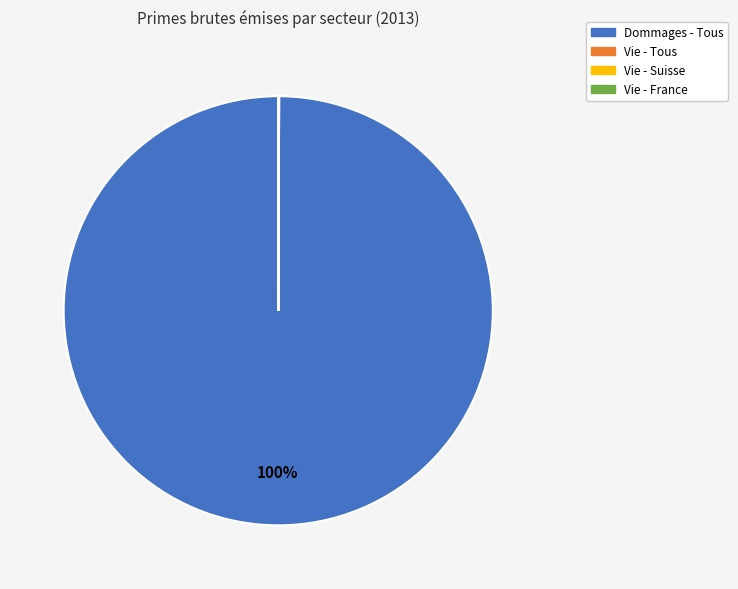

Is there a majority slice in this chart?

Yes